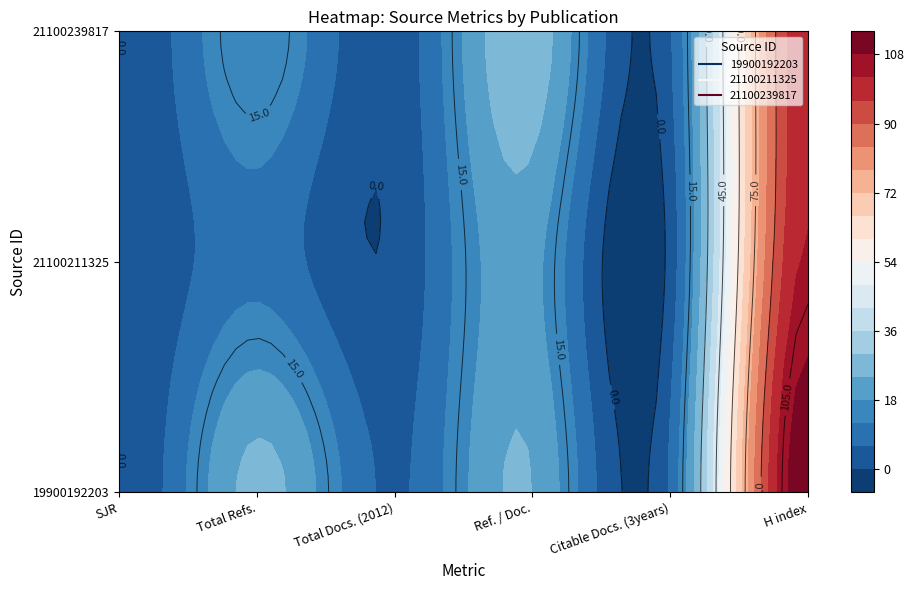

List the series in order of their overall mean, lowest first.

21100211325, 21100239817, 19900192203